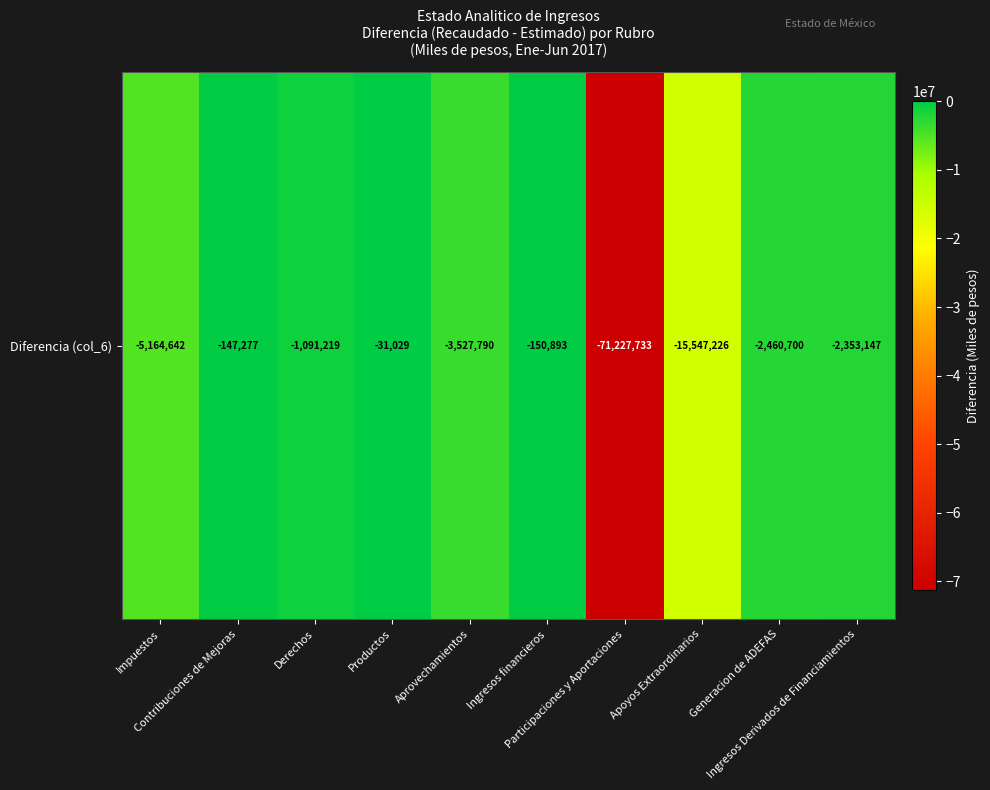

Reading left to right, extract all data points from this chart.

Impuestos=-5164641.5	Contribuciones de Mejoras=-147276.7	Derechos=-1091218.8	Productos=-31029.3	Aprovechamientos=-3527789.7	Ingresos financieros=-150892.8	Participaciones y Aportaciones=-71227733.2	Apoyos Extraordinarios=-15547226.4	Generacion de ADEFAS=-2460700.0	Ingresos Derivados de Financiamientos=-2353147.2